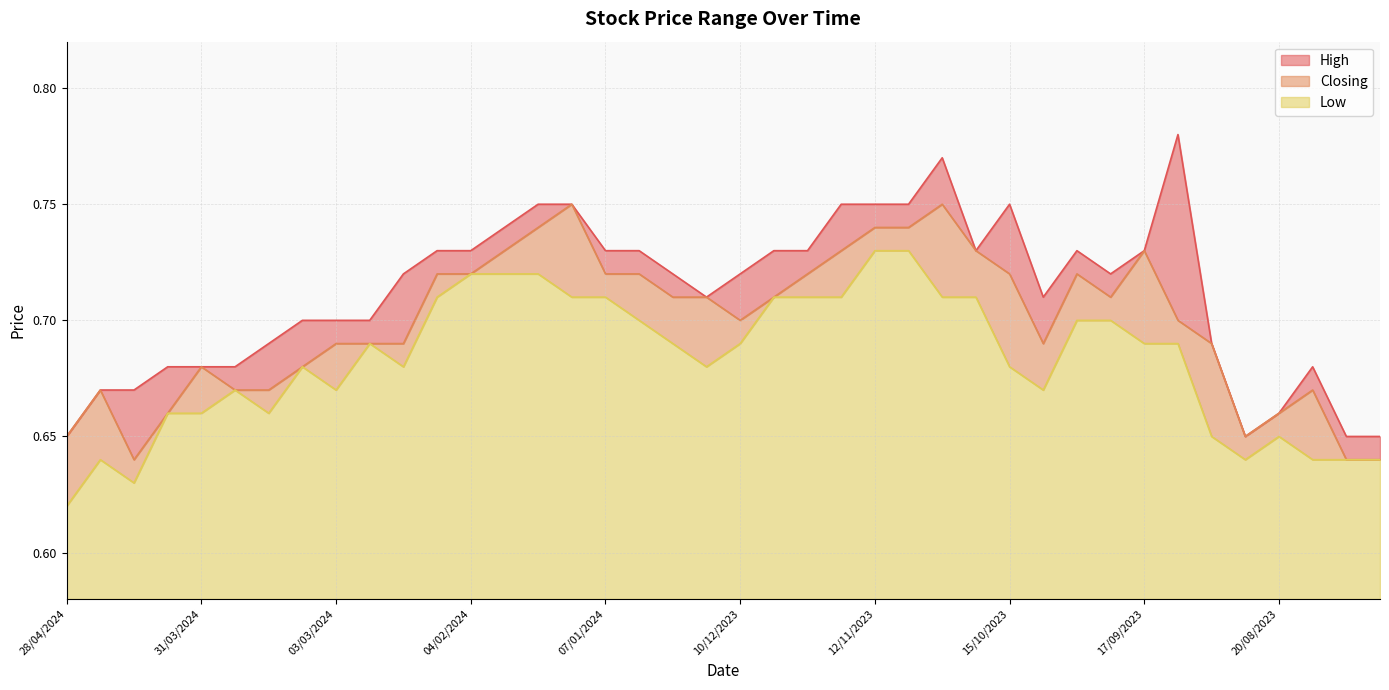

What value does the Closing series have at 17/12/2023?

0.7